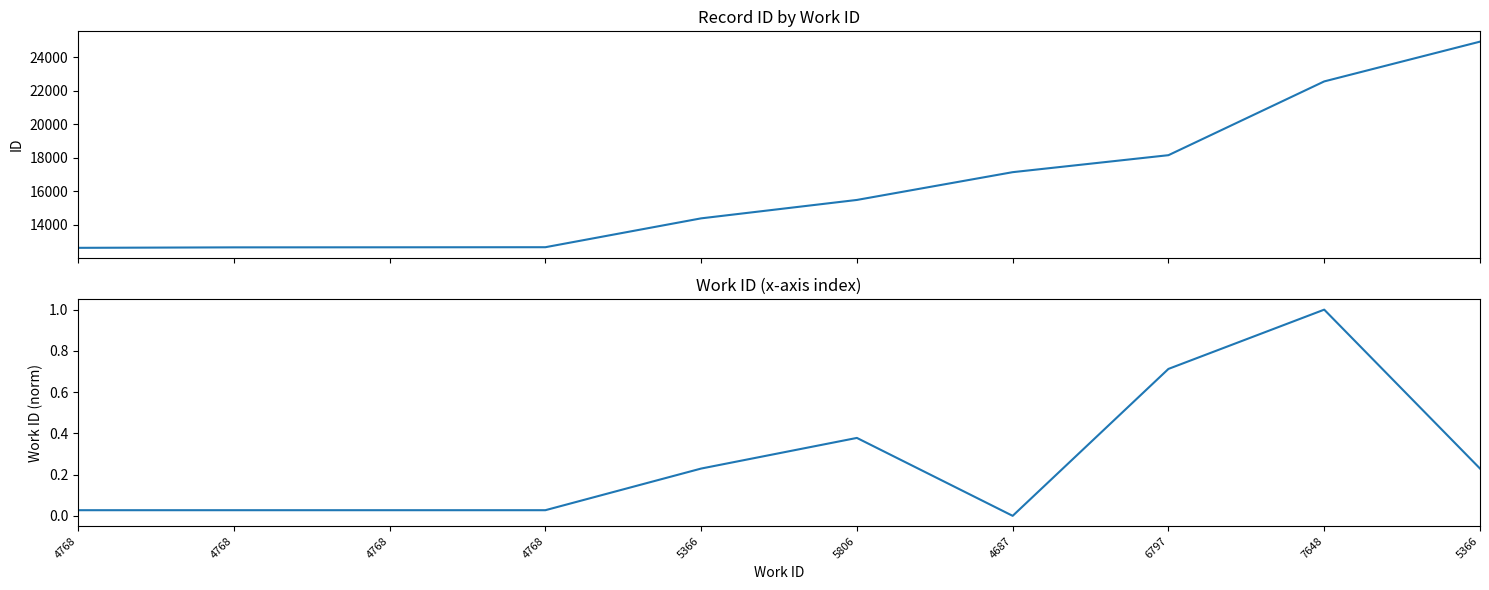

What is the lowest value of the id series?

12619.0